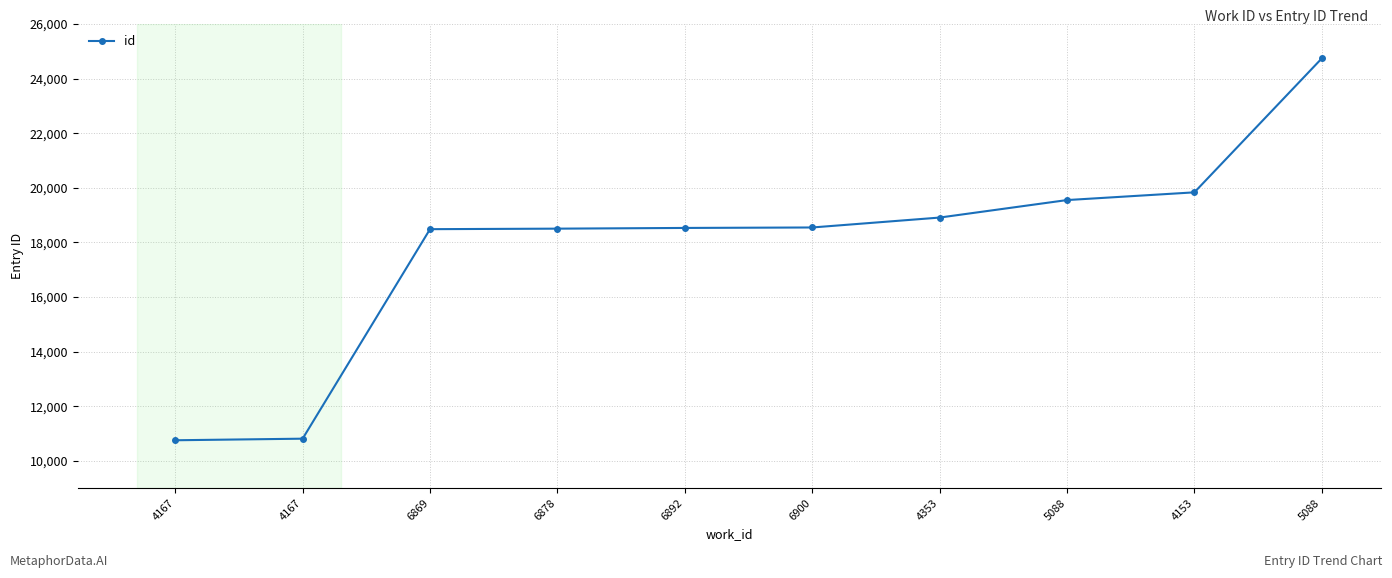

List the labels in order of value, smallest first.

4167, 4167, 6869, 6878, 6892, 6900, 4353, 5088, 4153, 5088